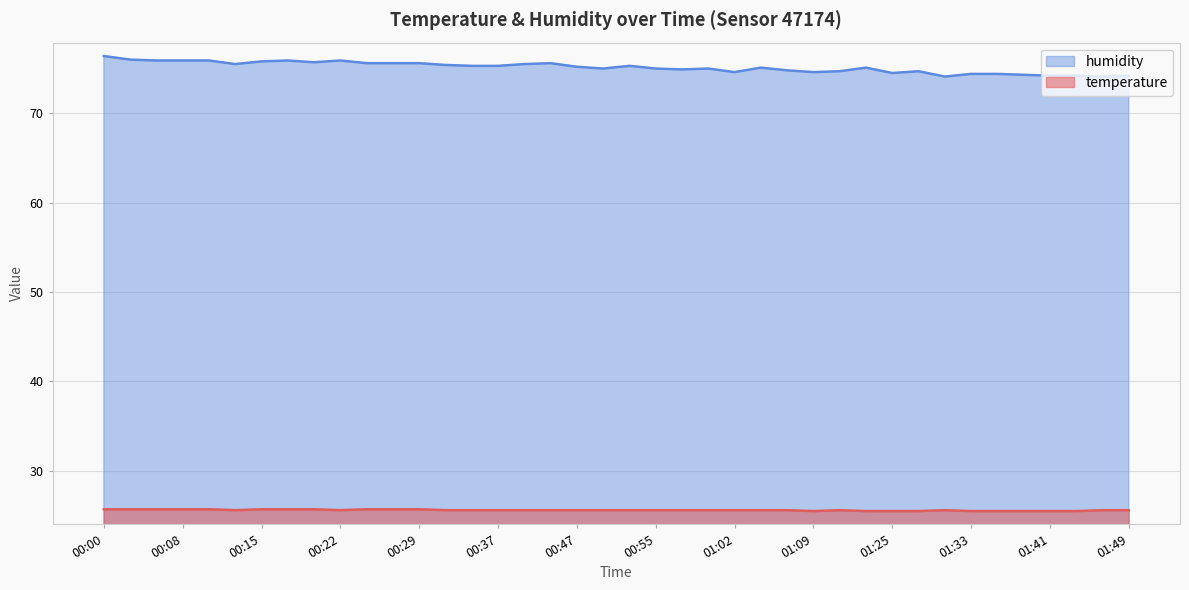

What is the label of the 29th point from the right?

00:27